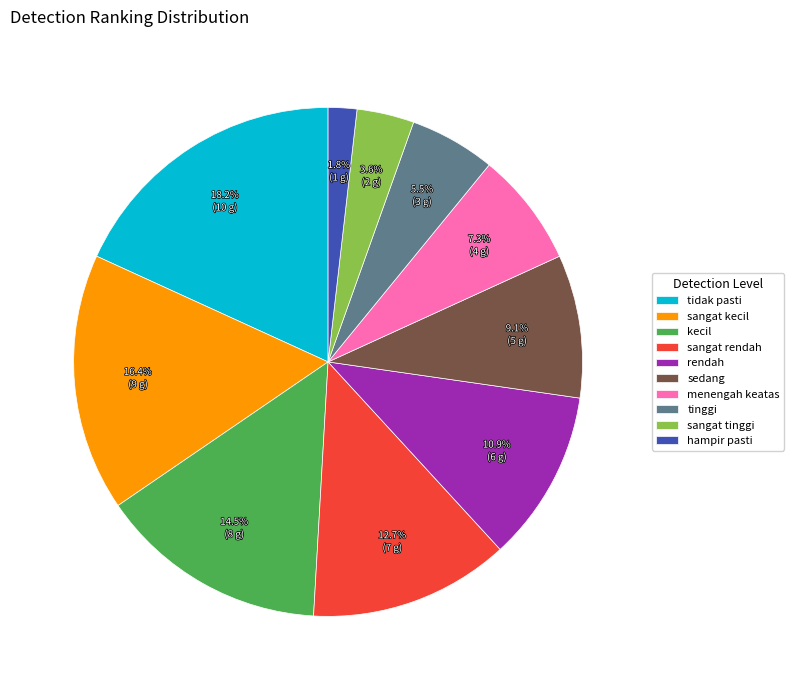

To the nearest percent, what is the combined percentage of hampir pasti and rendah?

13%